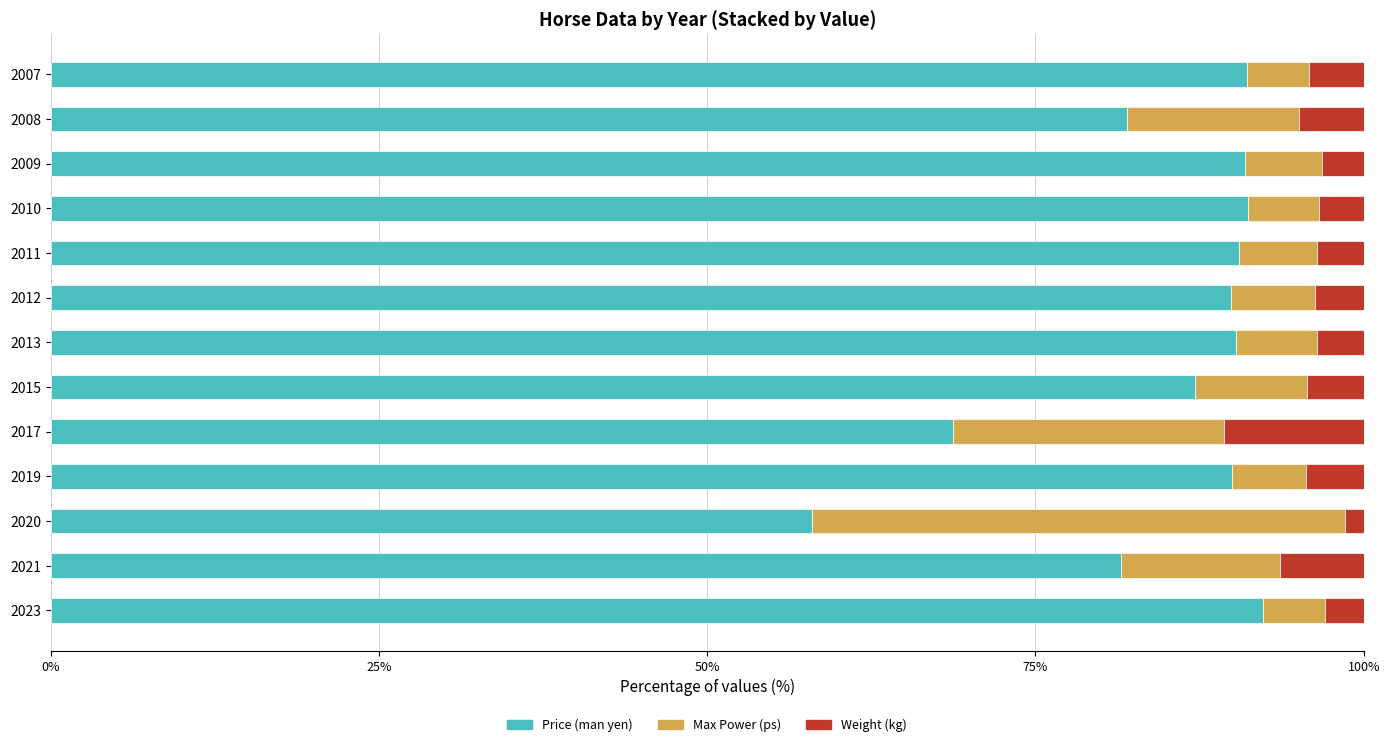

Read the Price (man yen) value at 2015.

87.1